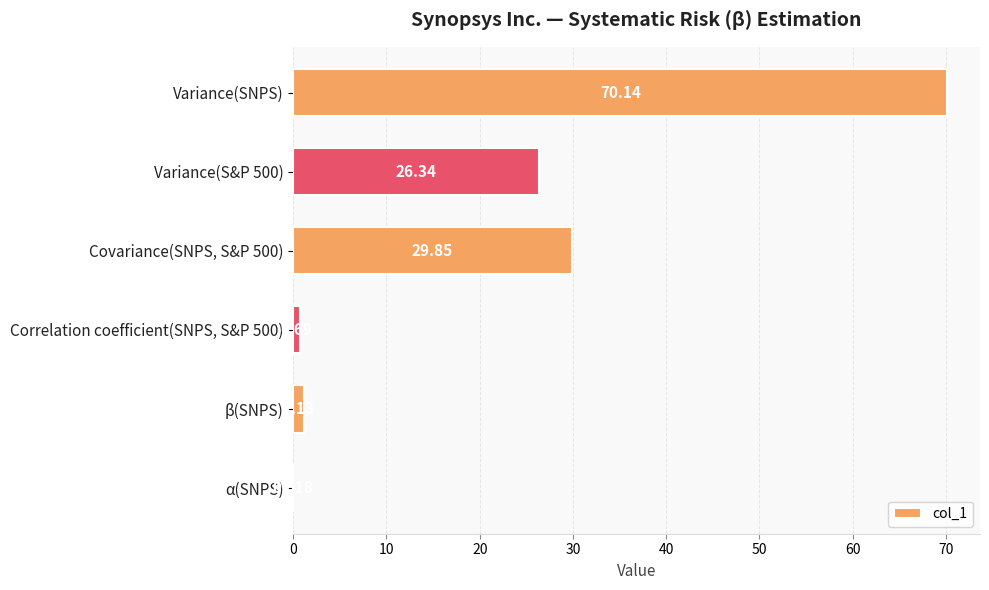

At which category does the chart reach its peak across all series?

Variance(SNPS)